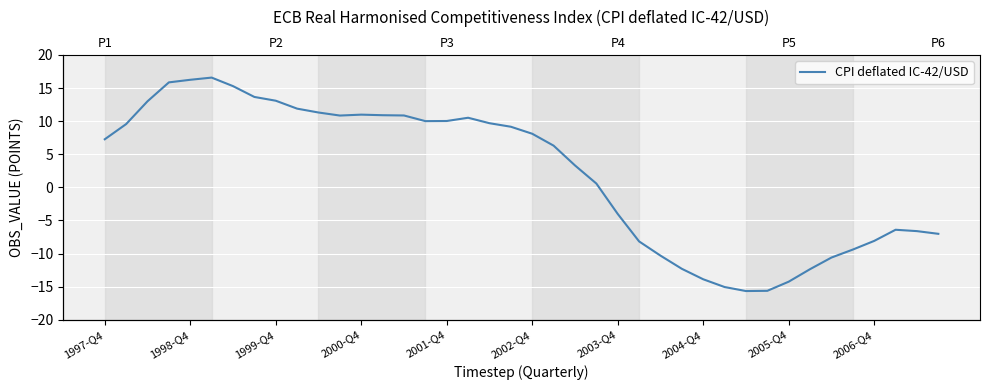

What is the change in value from 13 to 32?

-25.1